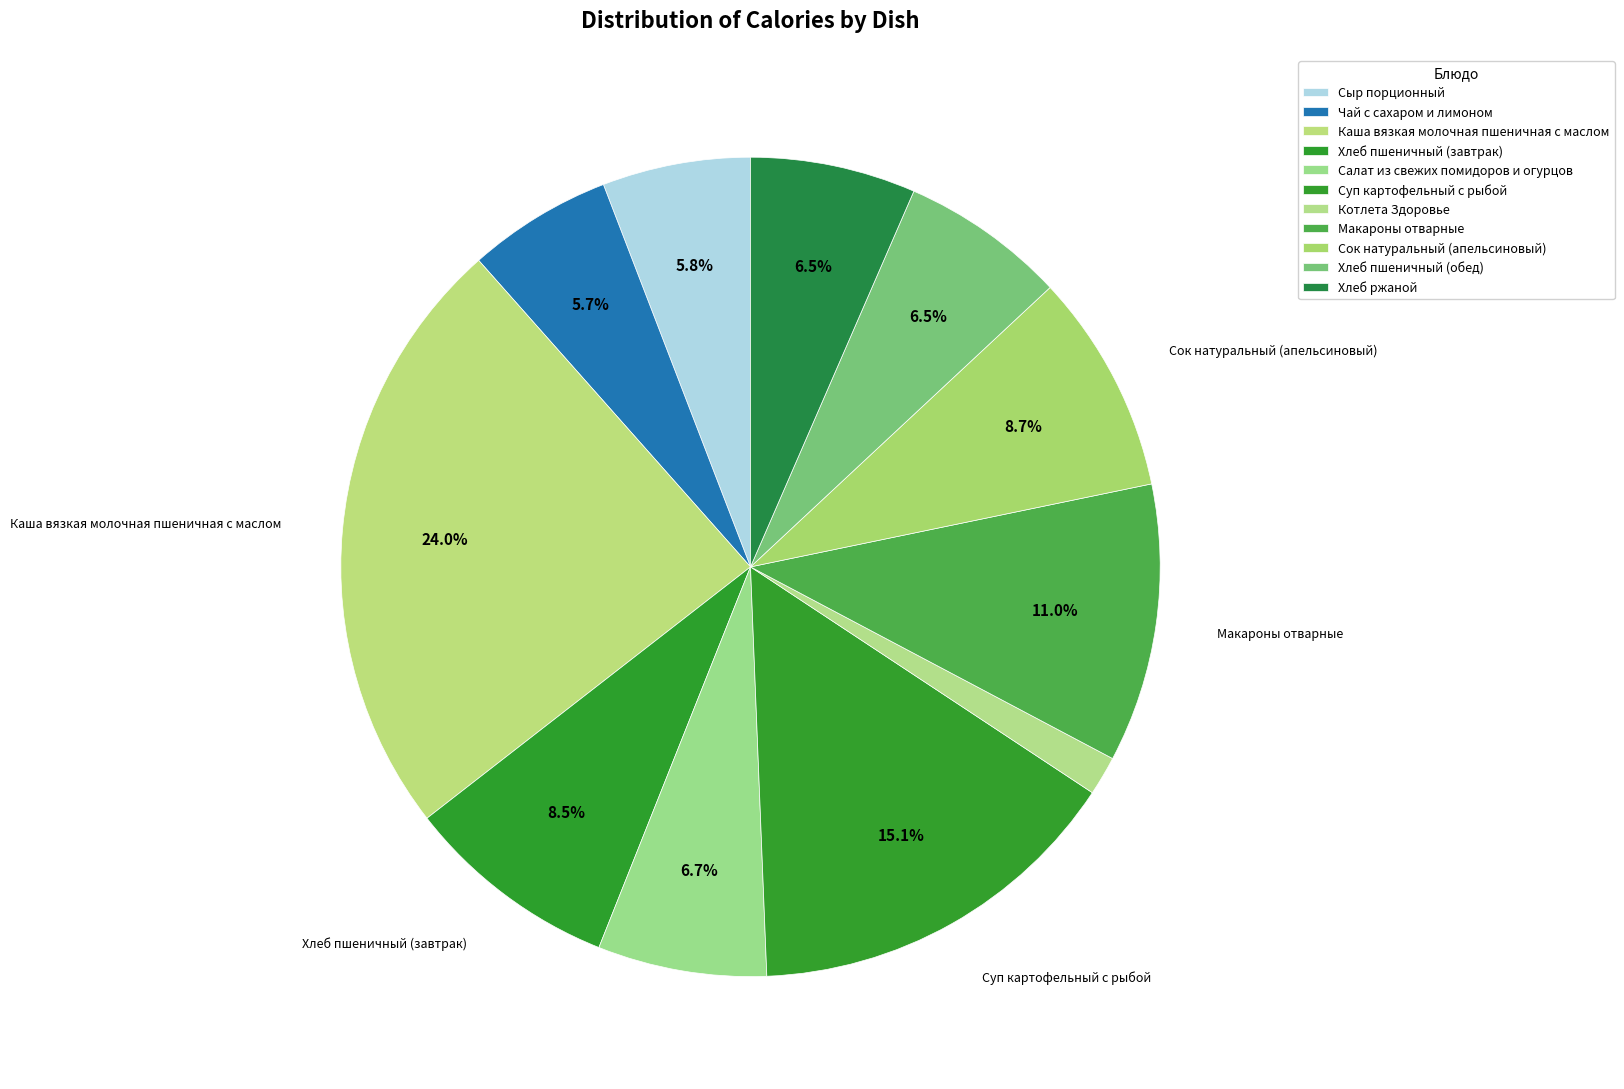

To the nearest percent, what portion does Каша вязкая молочная пшеничная с маслом represent?

24%